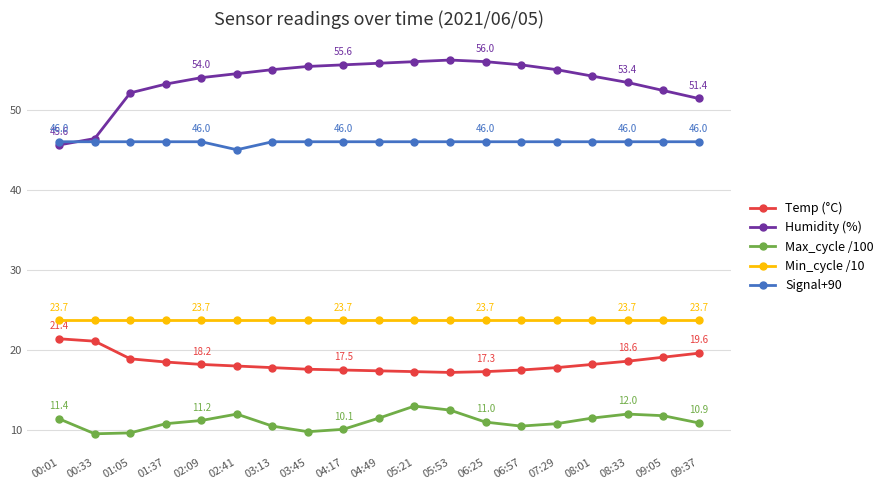

What is the difference between the highest and lowest values at 05:21?

43.0